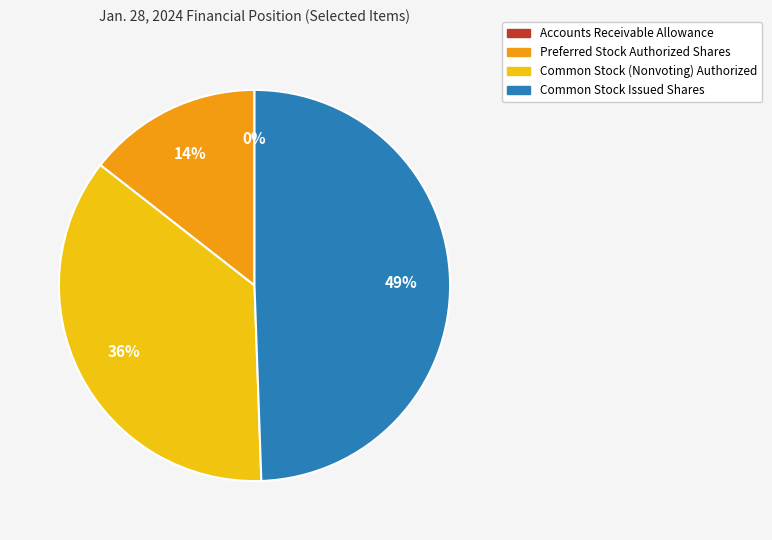

True or false: Common Stock Issued Shares accounts for 61% of the total.

False